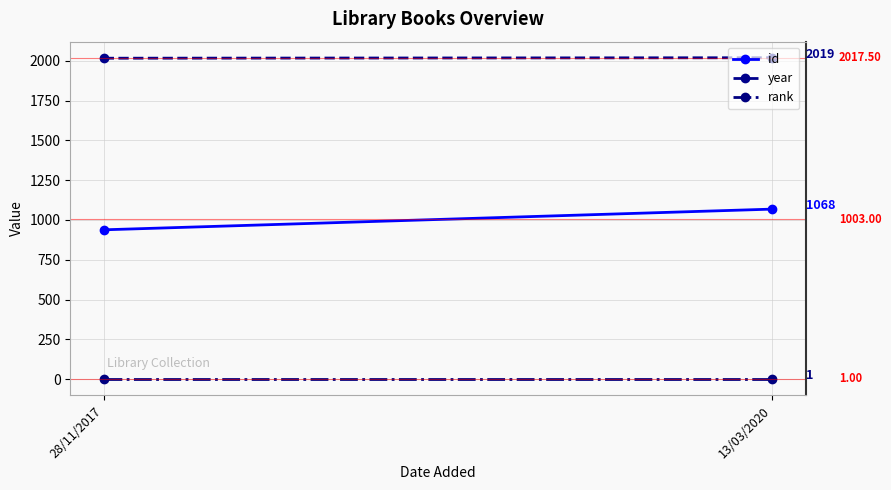

Which series has the widest spread of values?

id